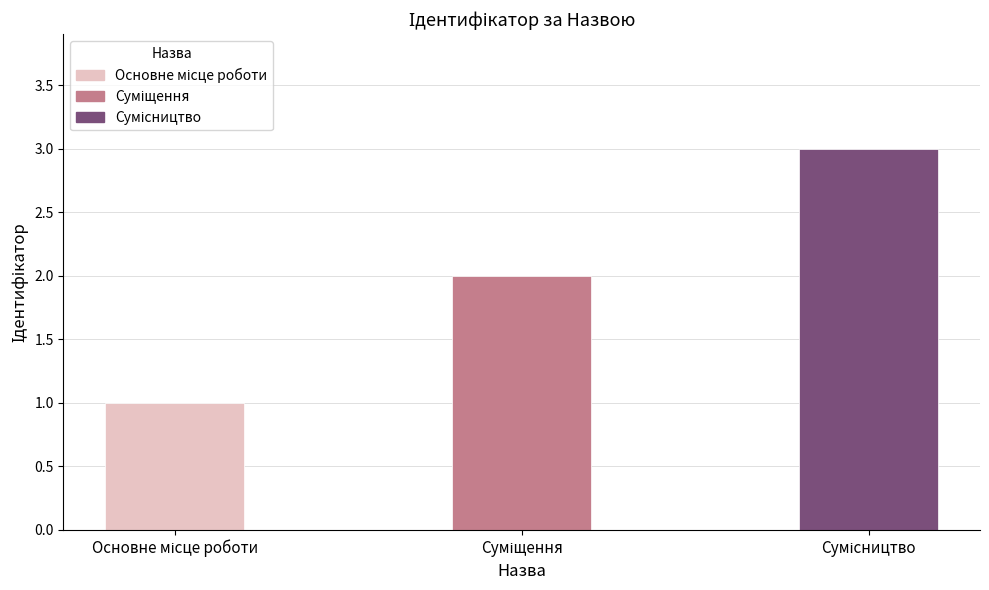

What is the smallest value displayed?

1